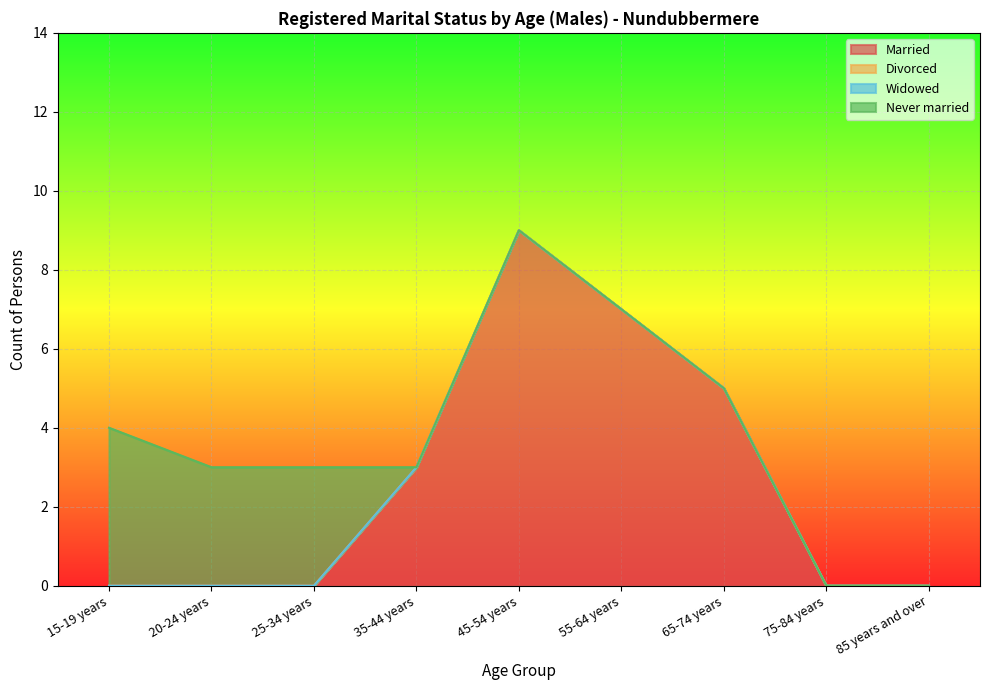

At which category does Married reach its first local peak?

45-54 years